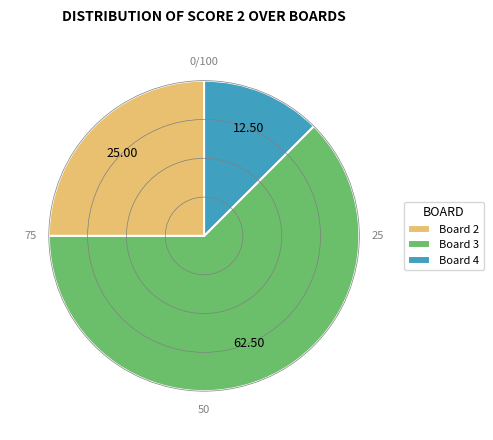

Which slice is the smallest?

Board 4